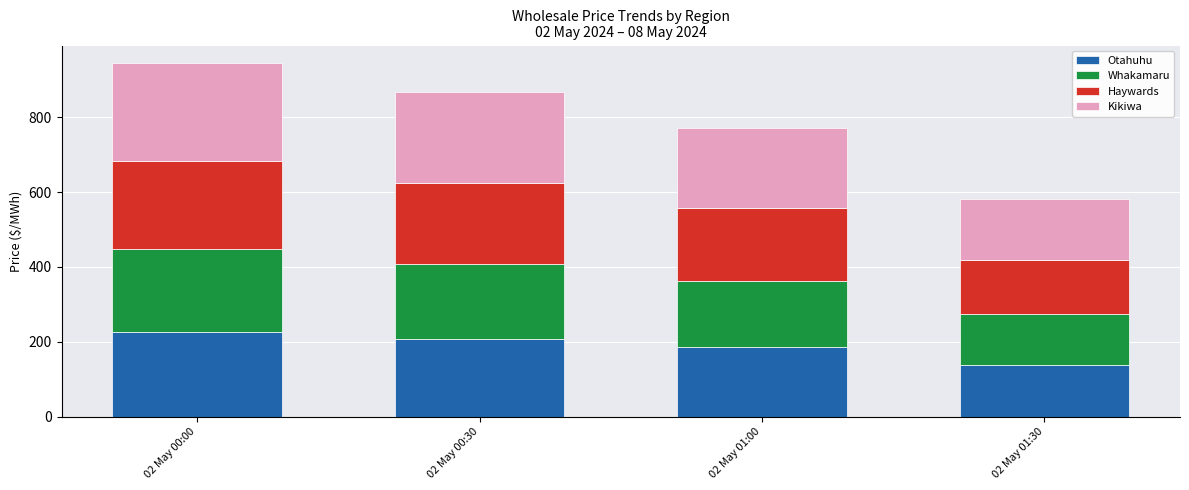

How many bars are there in total?

4